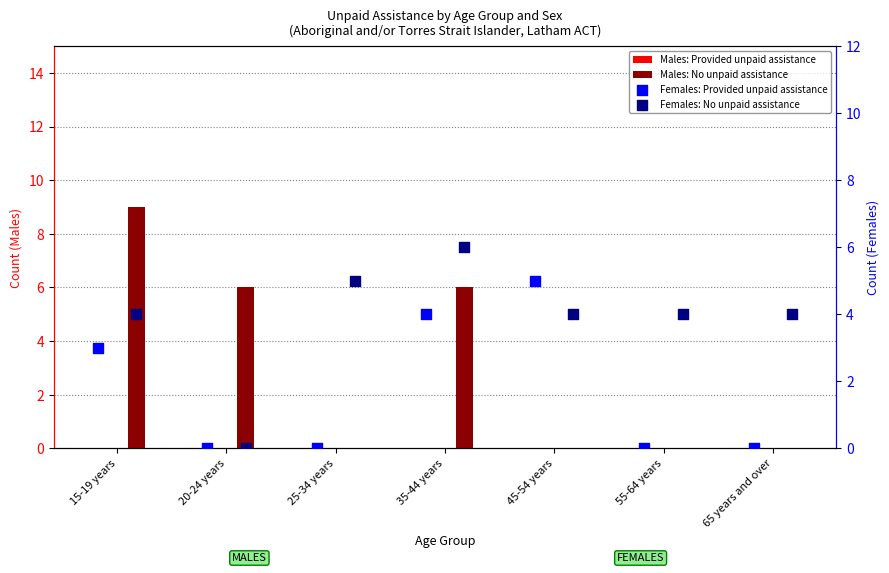

Which series contains the lowest Y value?

Males: Provided unpaid assistance